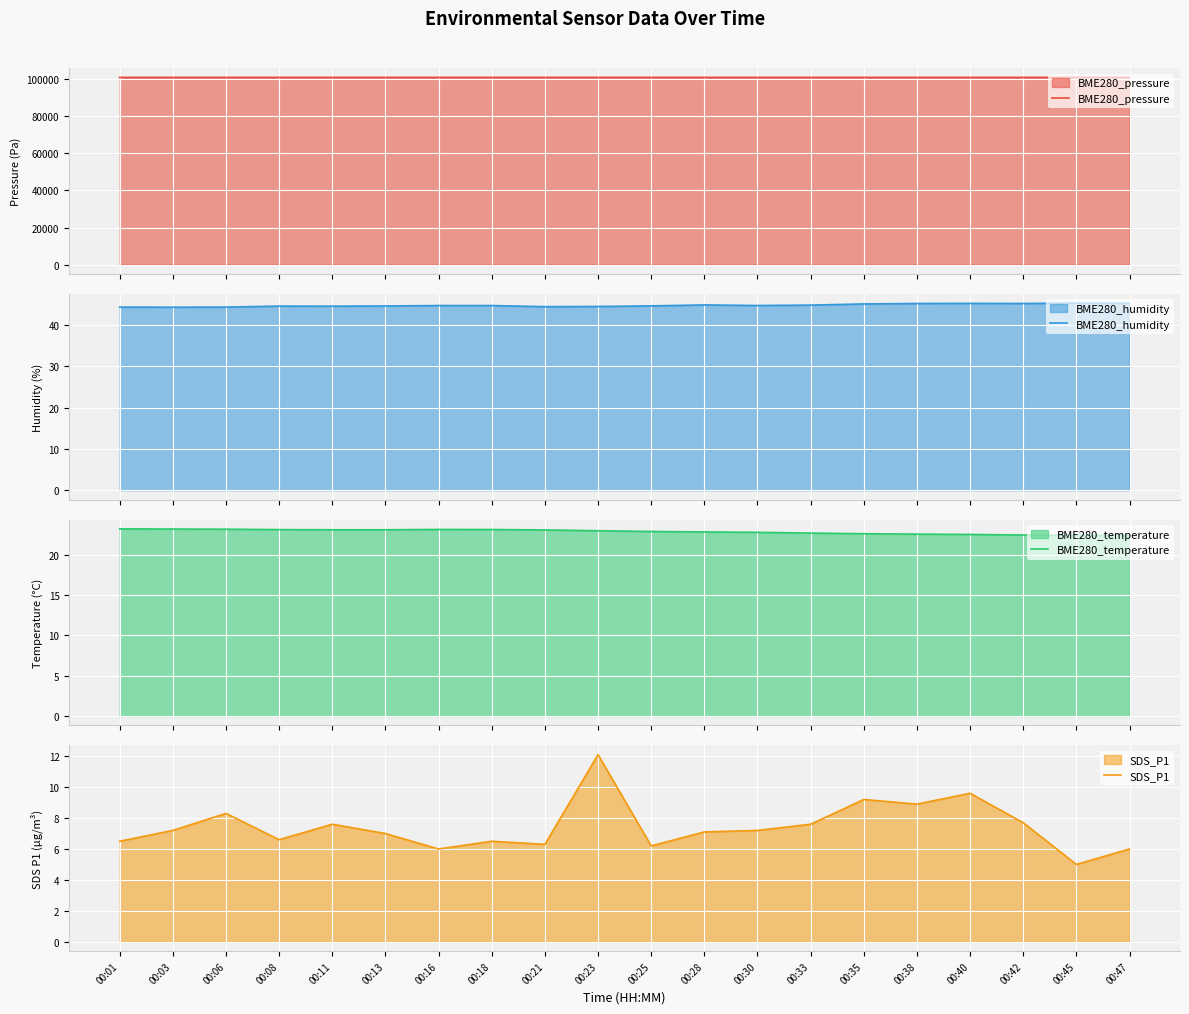

Rank the categories by BME280_humidity value from highest to lowest.

00:45, 00:47, 00:40, 00:38, 00:42, 00:35, 00:28, 00:33, 00:30, 00:16, 00:18, 00:25, 00:13, 00:08, 00:11, 00:23, 00:21, 00:01, 00:06, 00:03